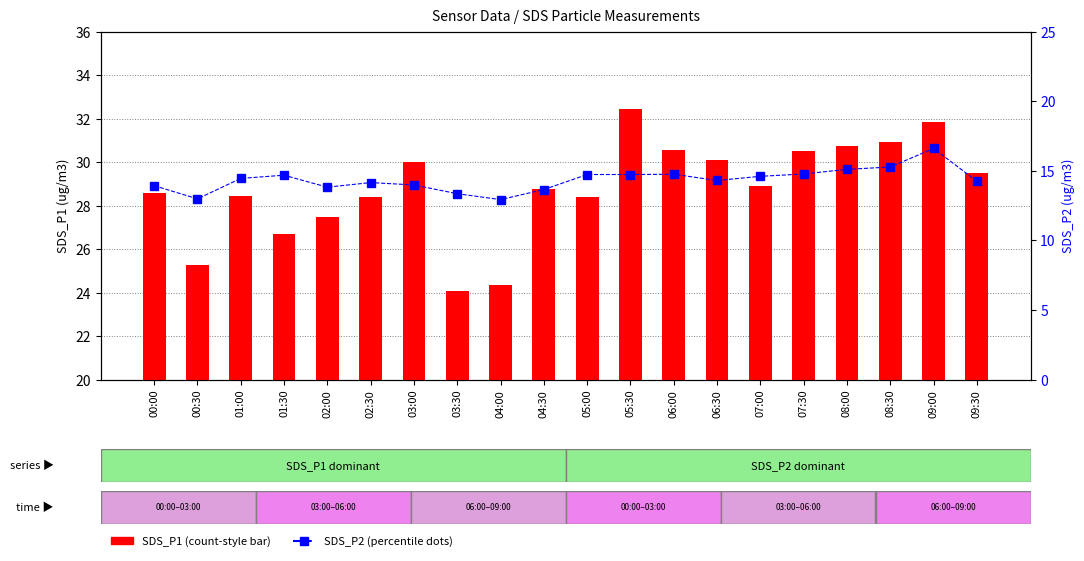

Where is SDS_P2 nearest to the value 14?

03:00